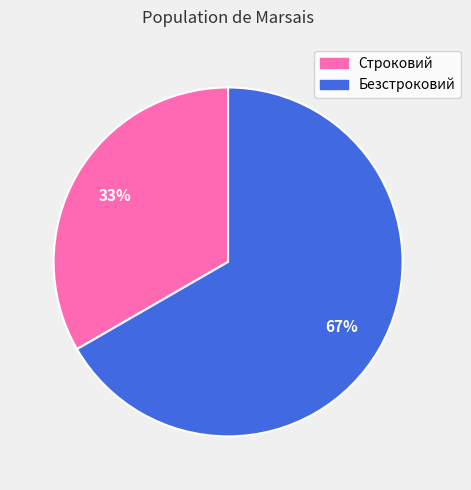

Rank the categories by value from highest to lowest.

Безстроковий, Строковий